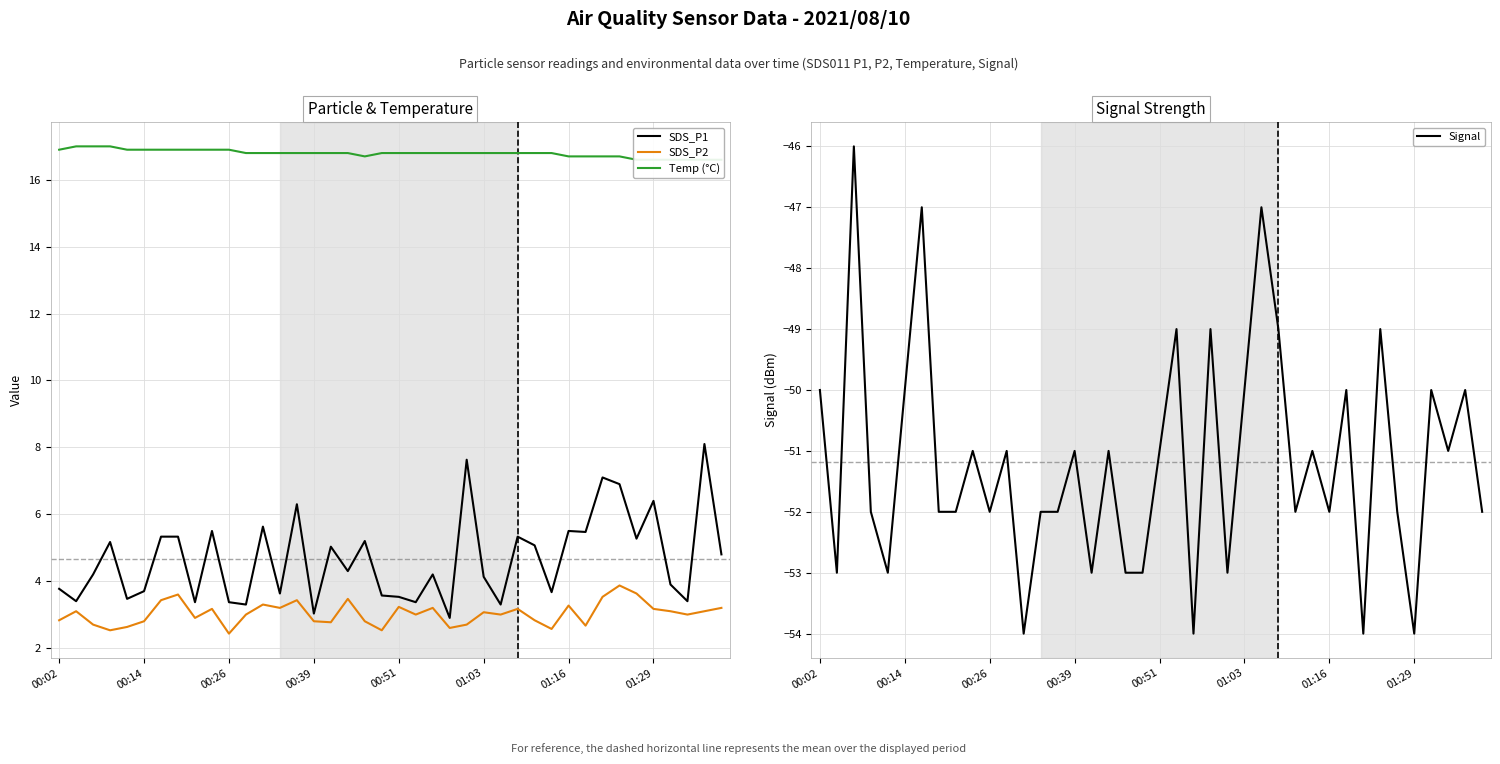

Rank the series by their maximum value, from highest to lowest.

Temp (°C), SDS_P1, SDS_P2, Signal